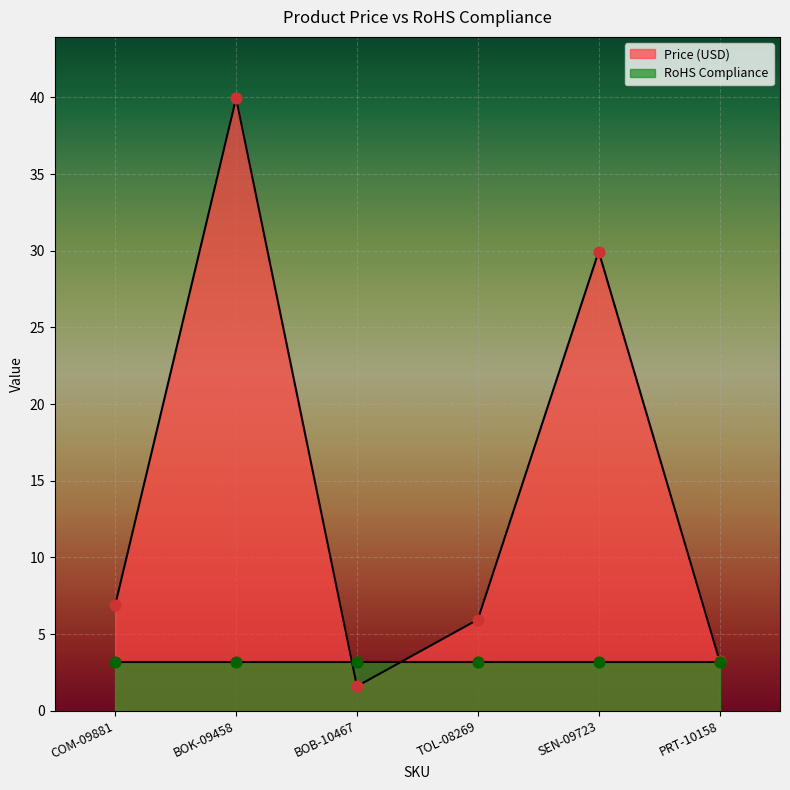

Which has a higher value, BOK-09458 or COM-09881?

BOK-09458